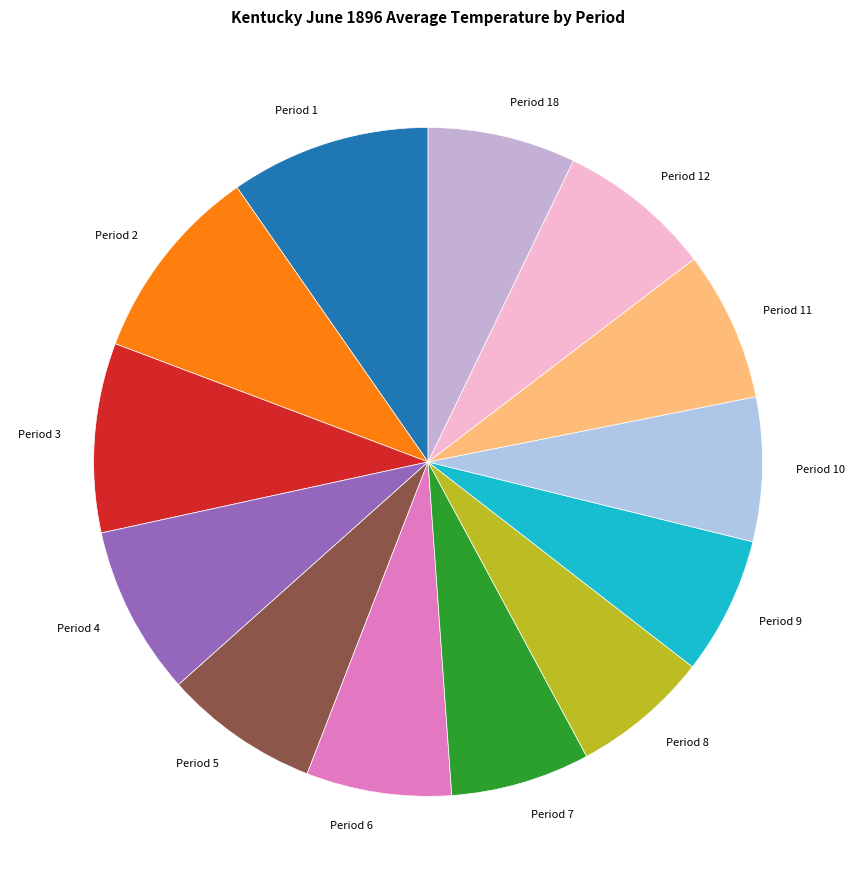

The Period 3 slice represents 9% of the pie. True or false?

True